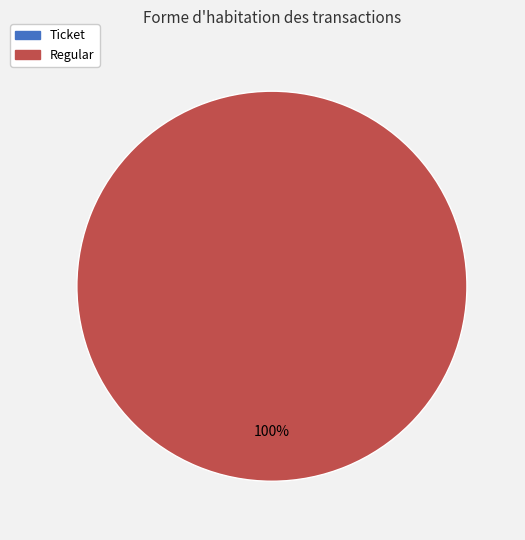

Does any single category account for the majority?

Yes